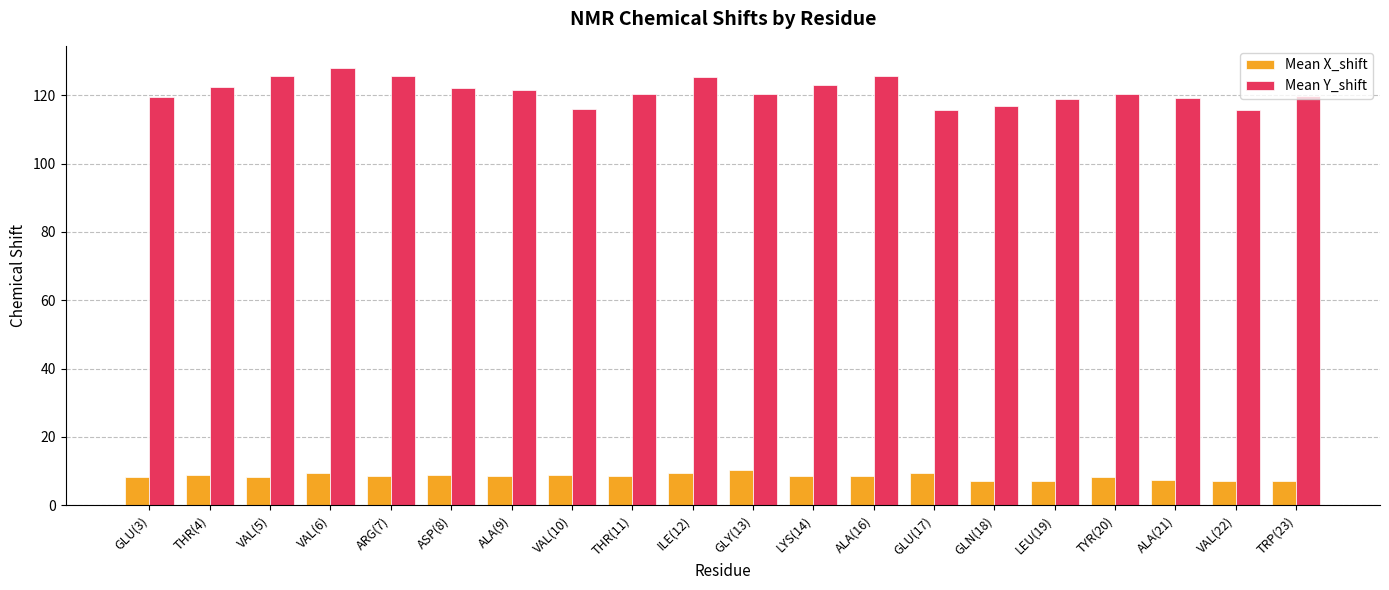

True or false: Mean Y_shift has a value of 27.2 at VAL(5).

False